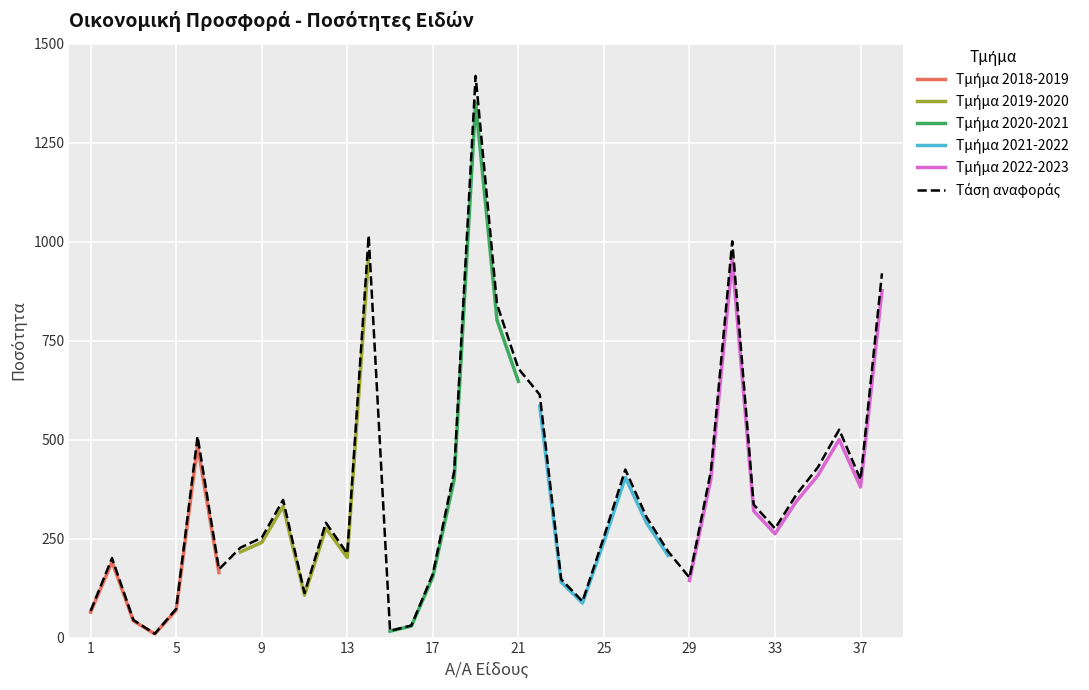

True or false: the data shows 212.1 at 13.

True